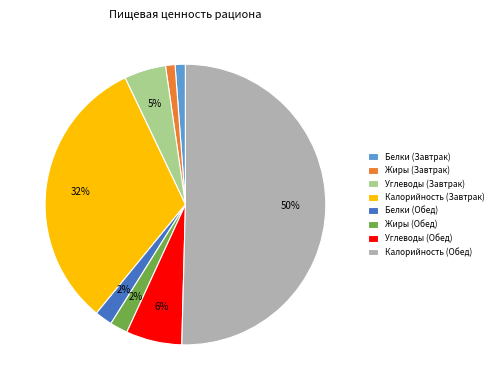

Which has a higher value, Белки (Завтрак) or Жиры (Обед)?

Жиры (Обед)